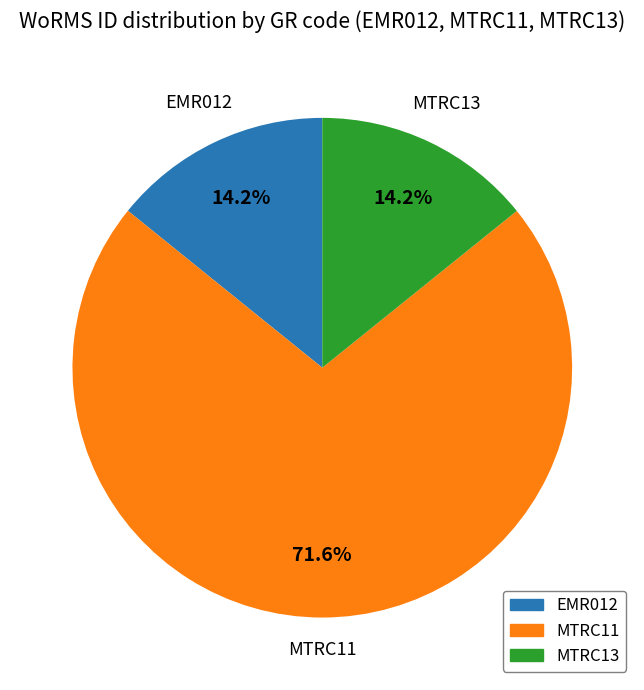

Which slice represents more than half of the pie?

MTRC11